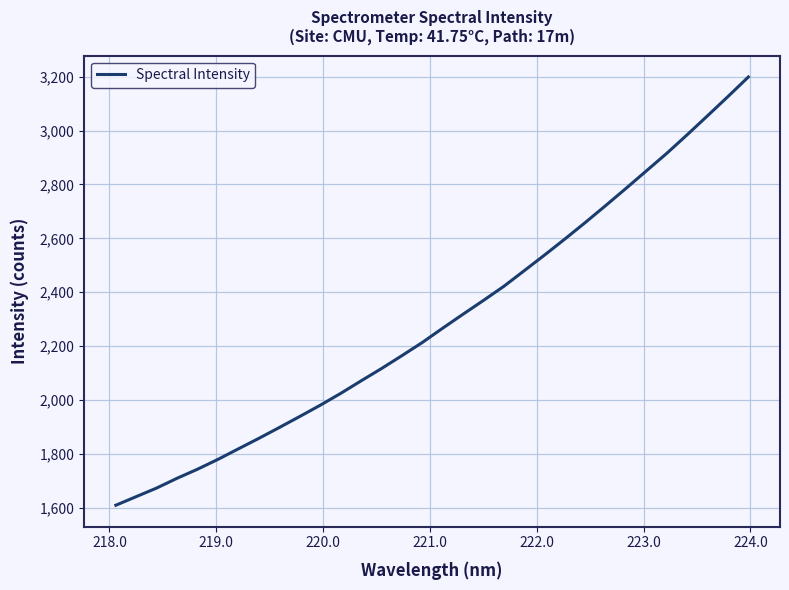

What is the maximum value shown in the chart?

3198.8